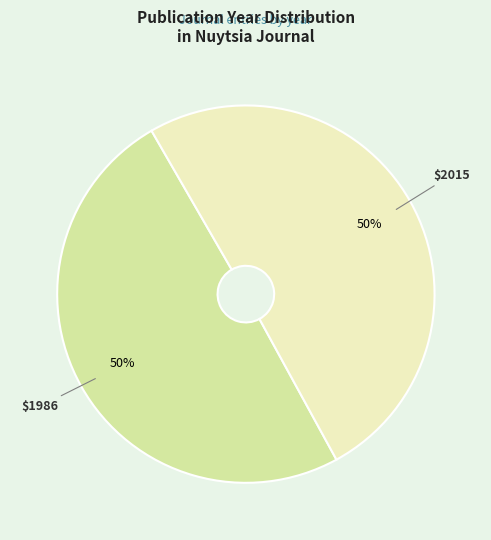

To the nearest percent, what is the average slice percentage?

50%